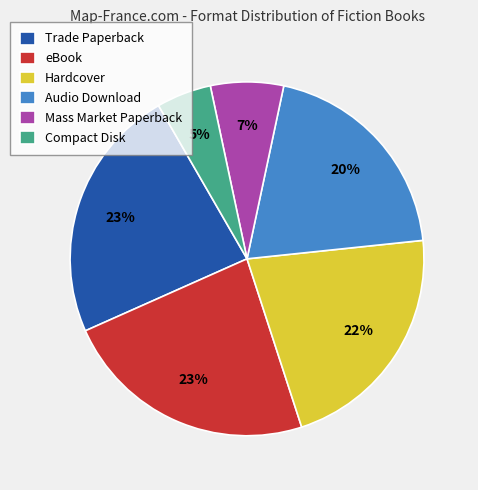

Count the number of slices in the pie.

6